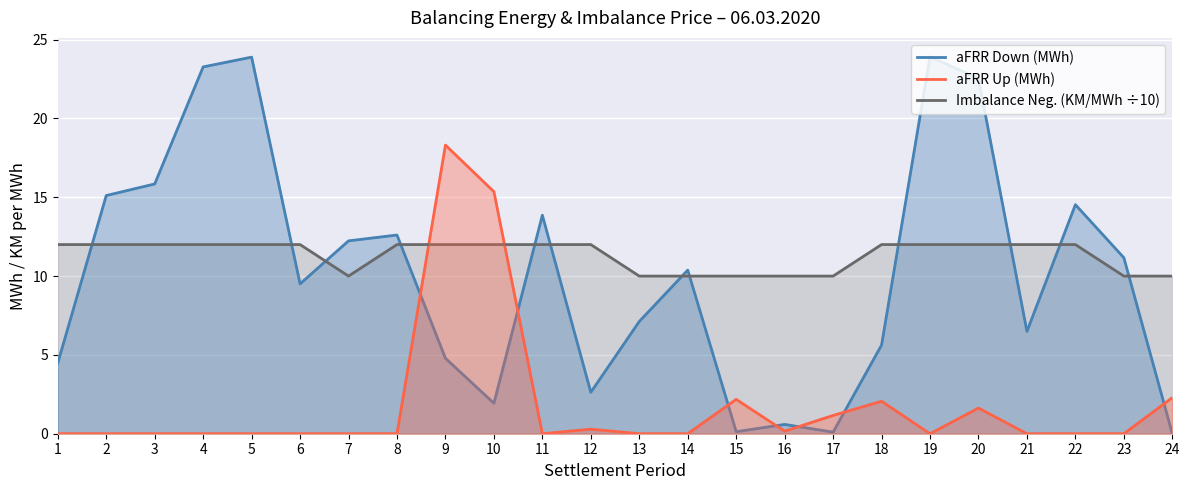

Is the value of aFRR Down (MWh) at 4 greater than the value of aFRR Up (MWh) at 15?

Yes